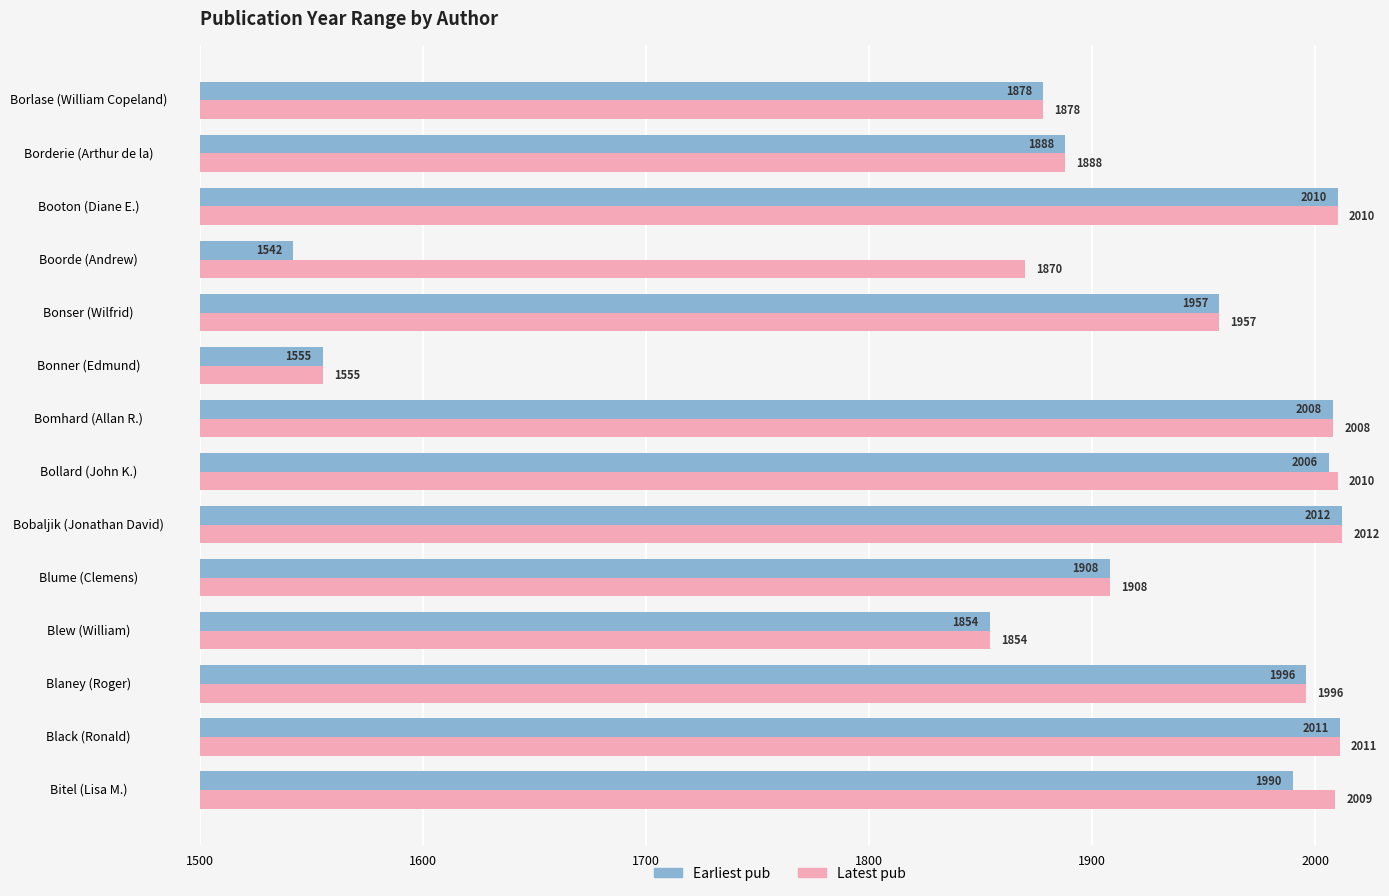

Rank the series by their average value, from lowest to highest.

Earliest pub, Latest pub